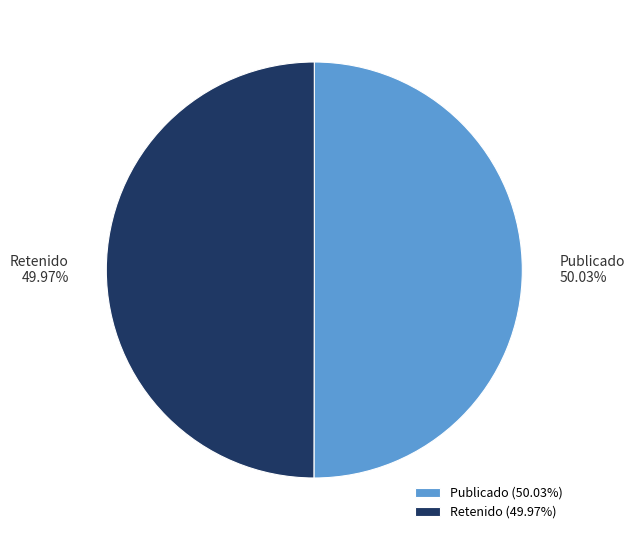

Is the sum of Publicado (50.03%) and Retenido (49.97%) greater than half?

Yes